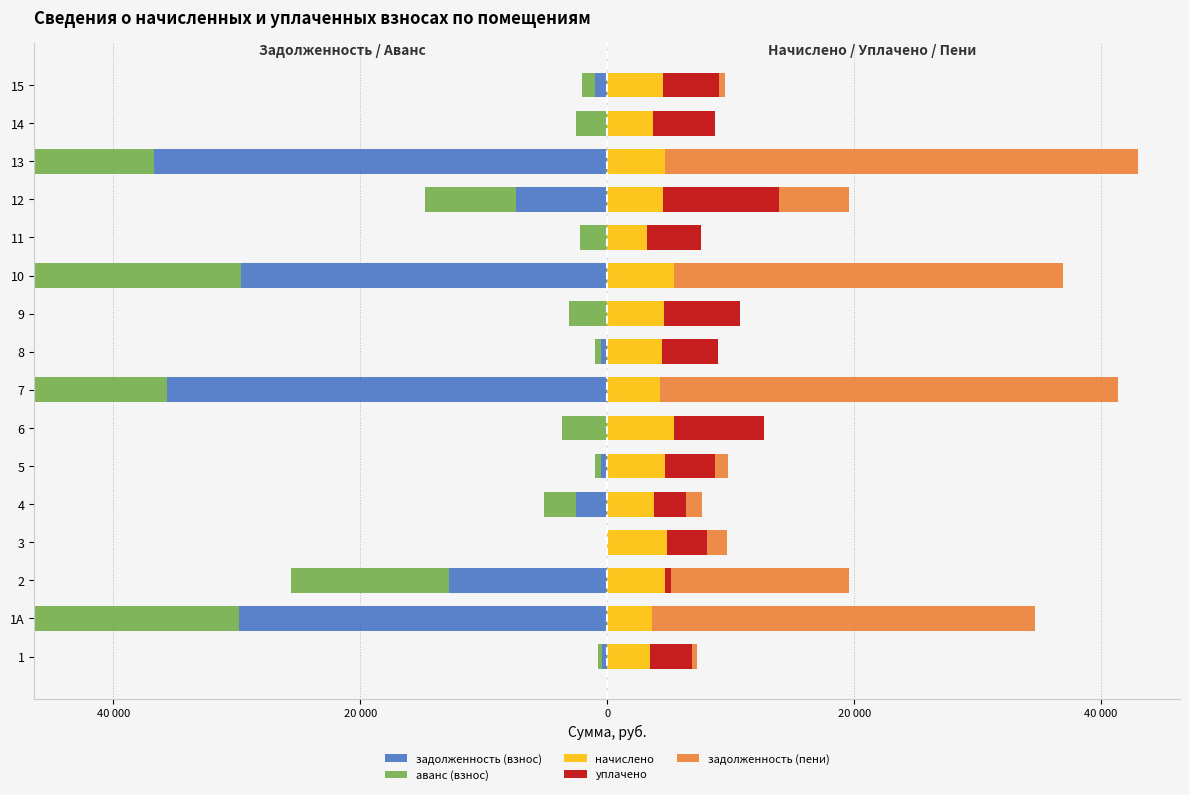

What are all the series names shown in the legend?

задолженность (взнос), аванс (взнос), начислено, уплачено, задолженность (пени)